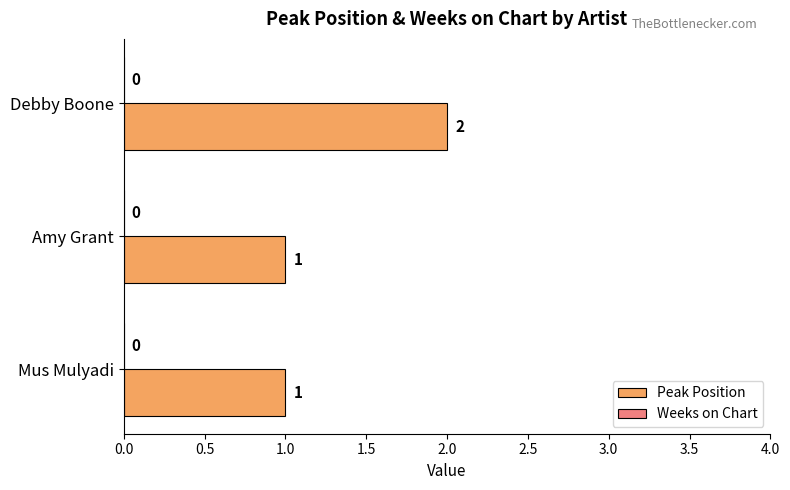

Are the bars horizontal?

Yes